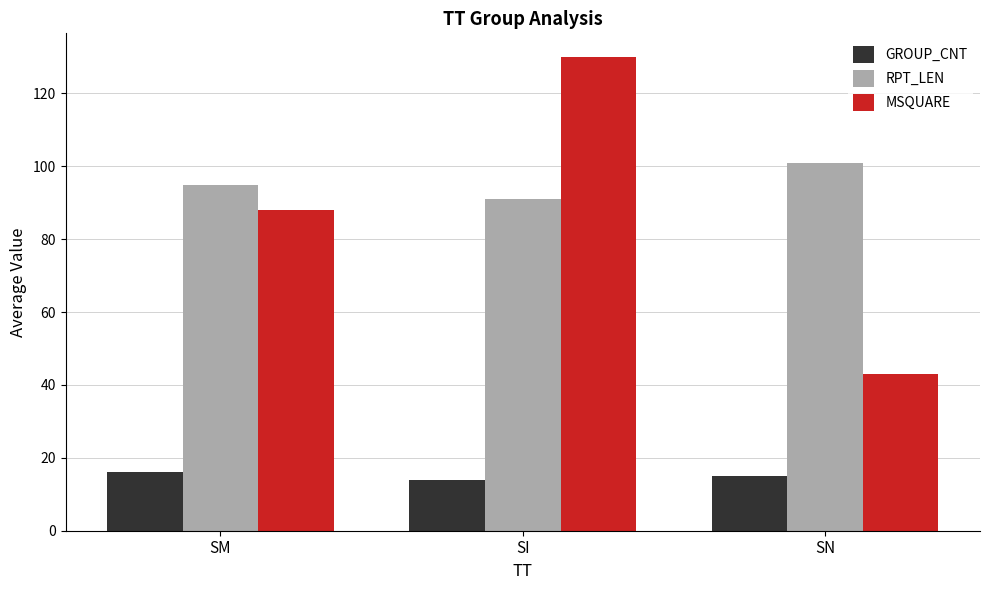

What is the total value across all series at SN?

159.0